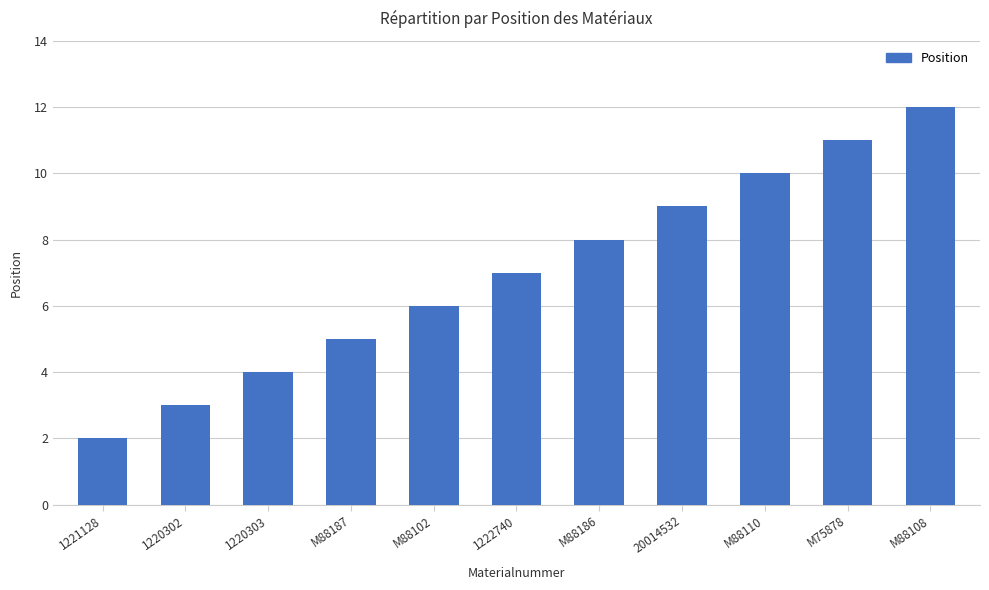

What is the label of the 10th bar from the left?

M75878